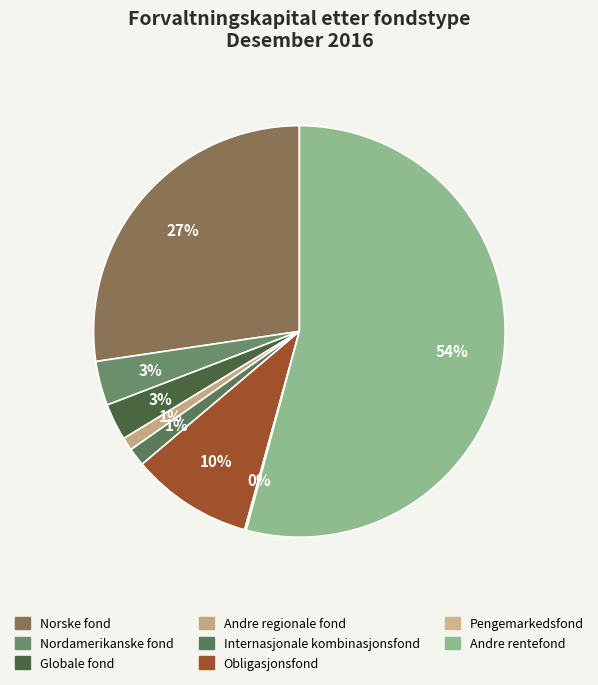

What is the majority slice?

Andre rentefond